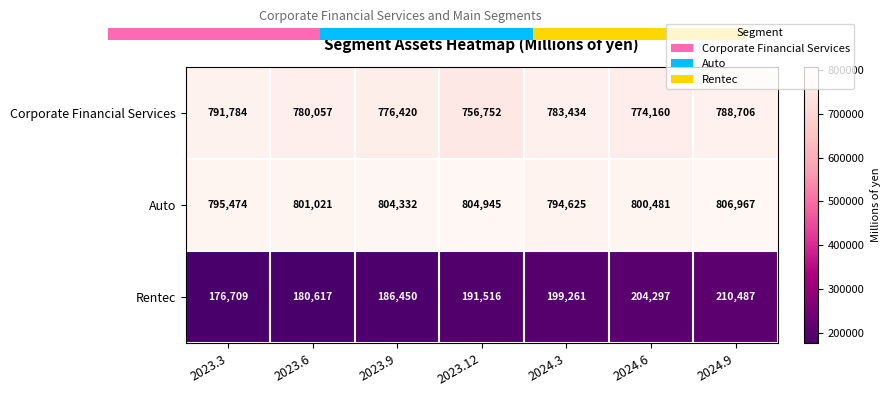

What is the average value of the Rentec series?

192762